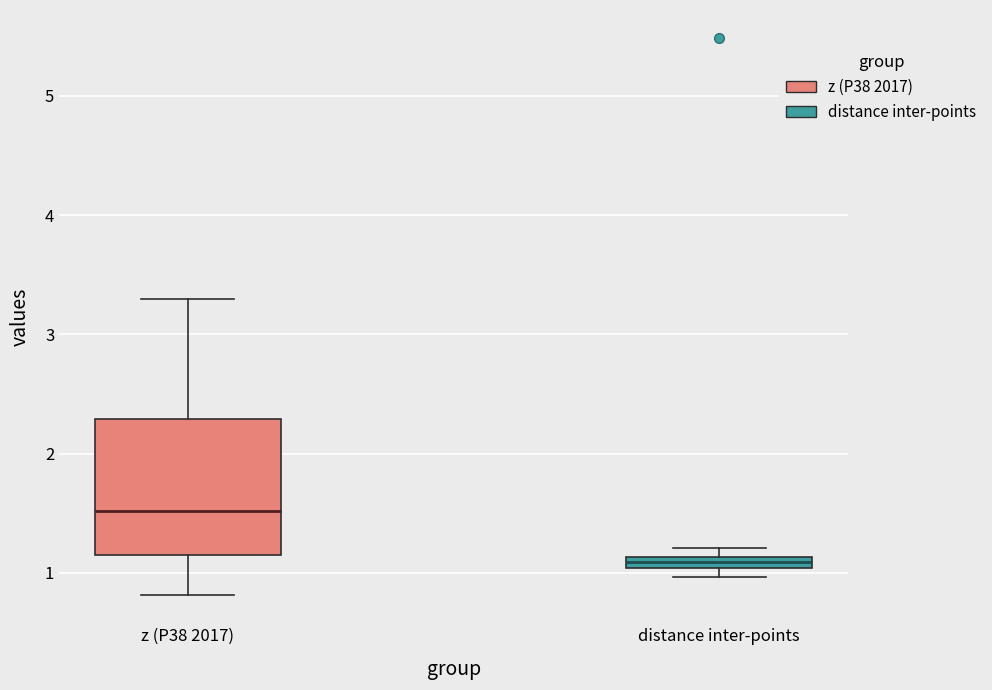

Where is the upper edge of the box for distance inter-points on the y-axis? The values are not printed on the chart, so give them approximately, as read against the axis.

1.1